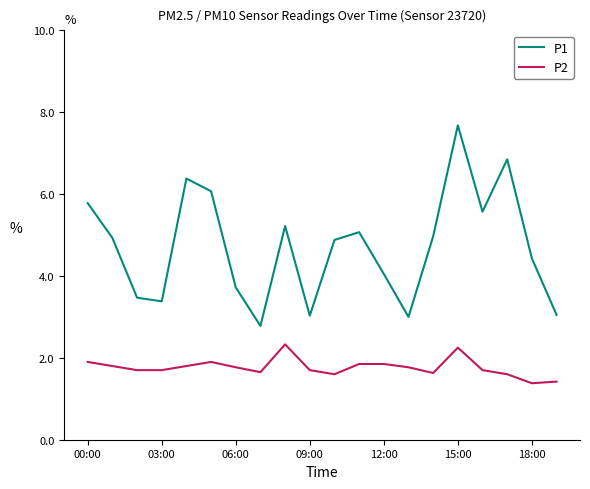

List the series in order of their peak value, highest first.

P1, P2